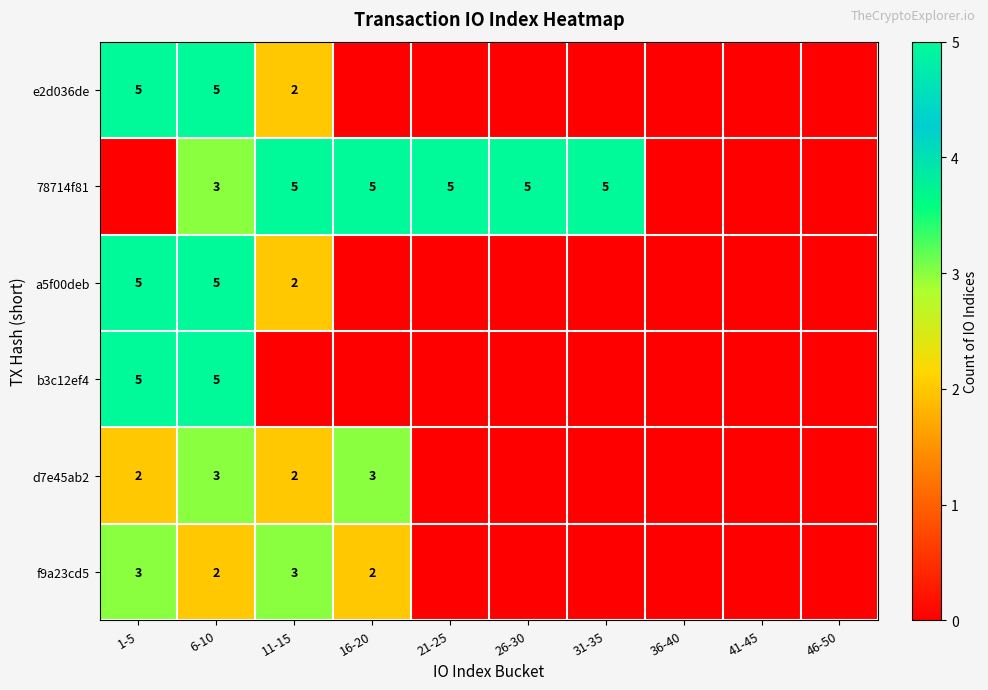

The value of a5f00deb at 6-10 is 5. True or false?

True